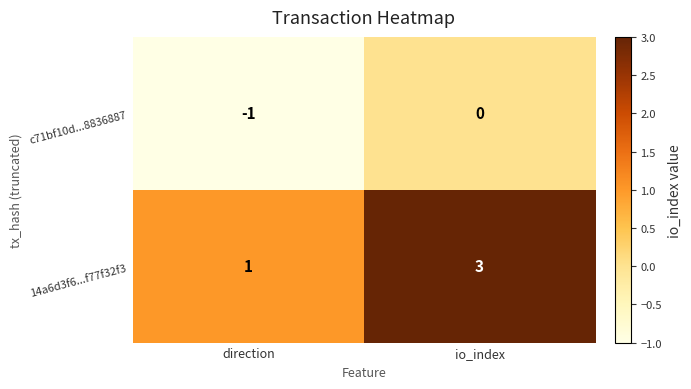

What is the sum of all 14a6d3f6...f77f32f3 values?

4